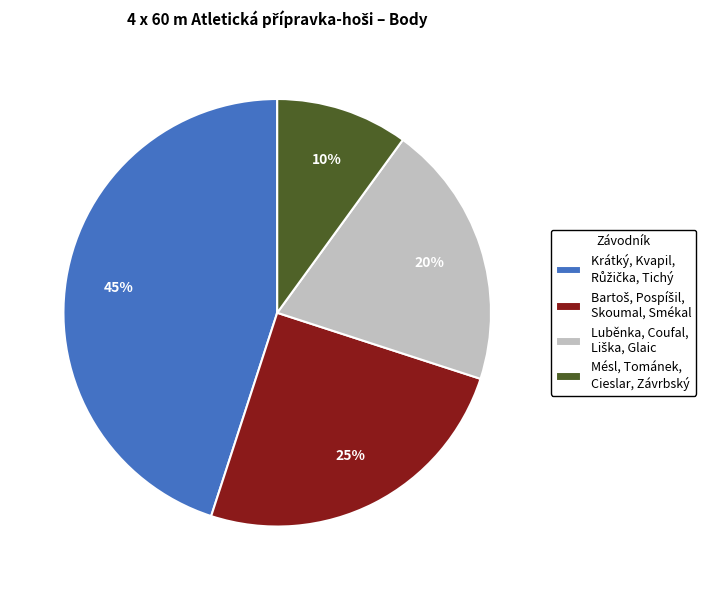

Which category has the smallest portion of the pie?

Mésl, Tománek, Cieslar, Závrbský